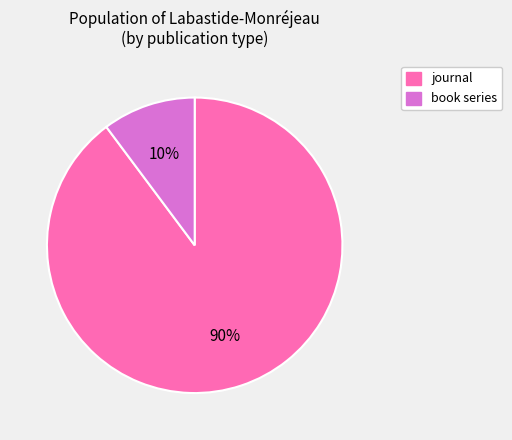

To the nearest percent, what is the combined percentage of book series and journal?

100%